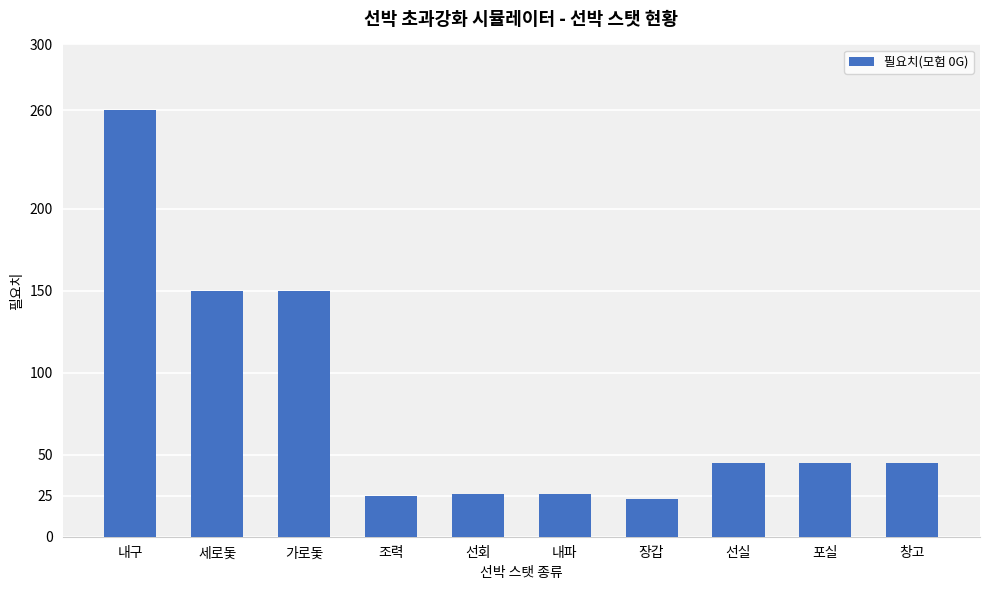

What is the difference between the values at 창고 and 장갑?

22